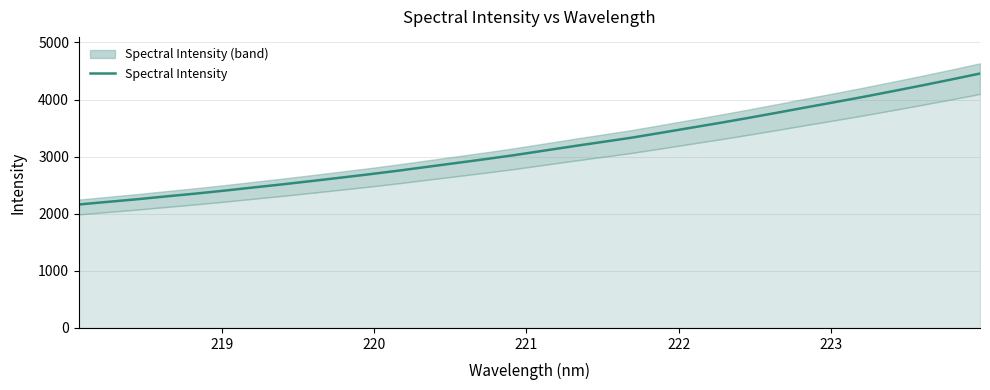

What is the difference between the maximum and minimum values?

2293.1